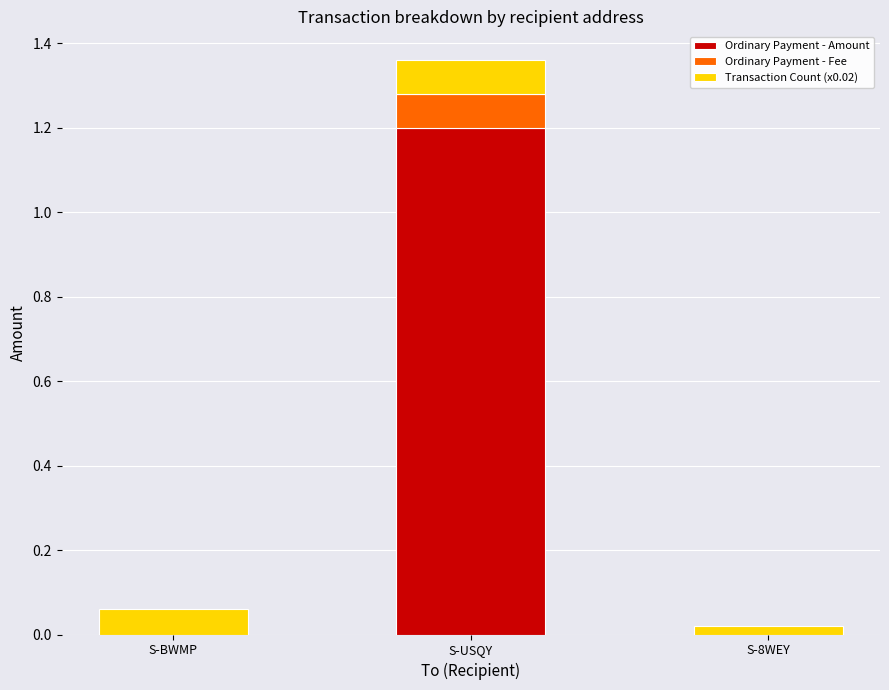

How many categories are shown in the chart?

3